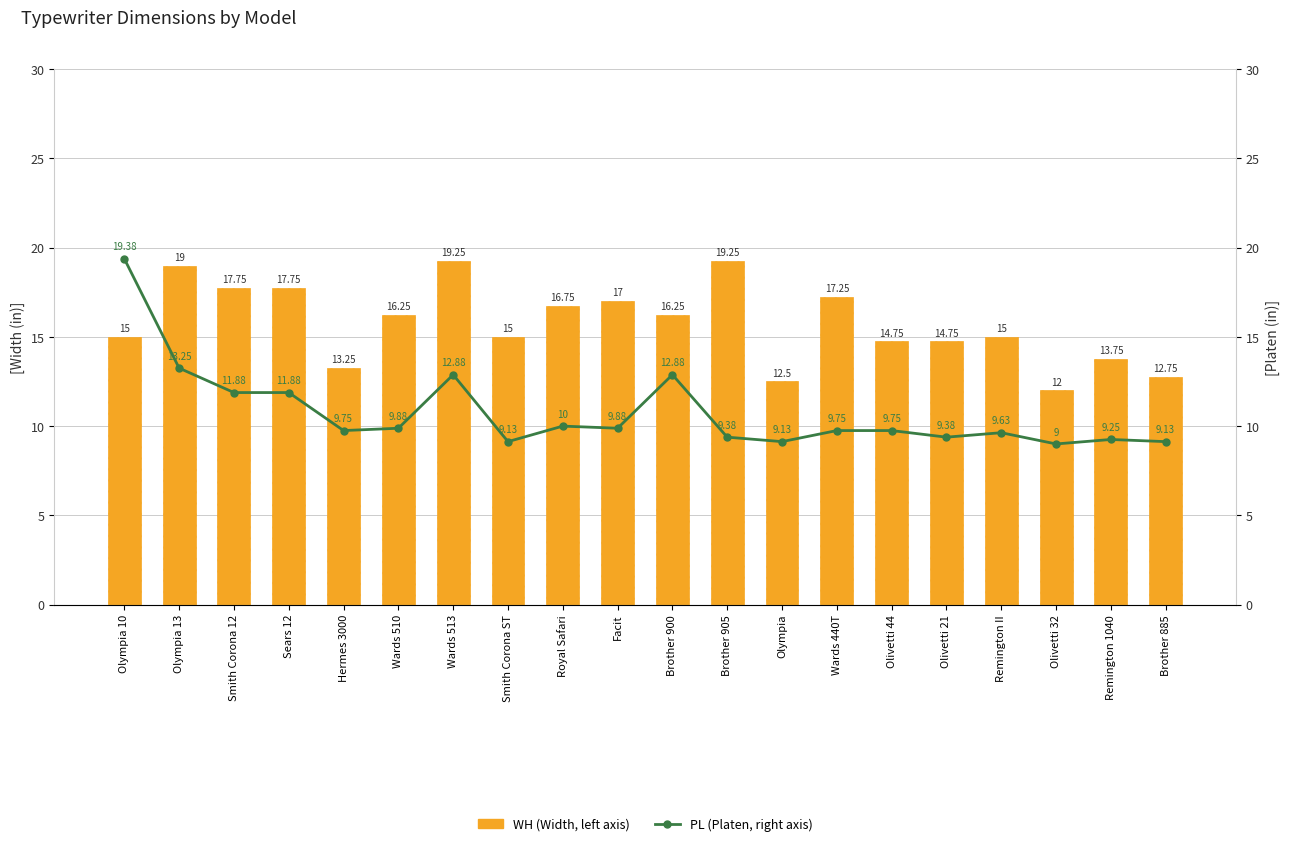

What is the approximate value of WH (Width, left axis) at Olivetti 32?

12.0